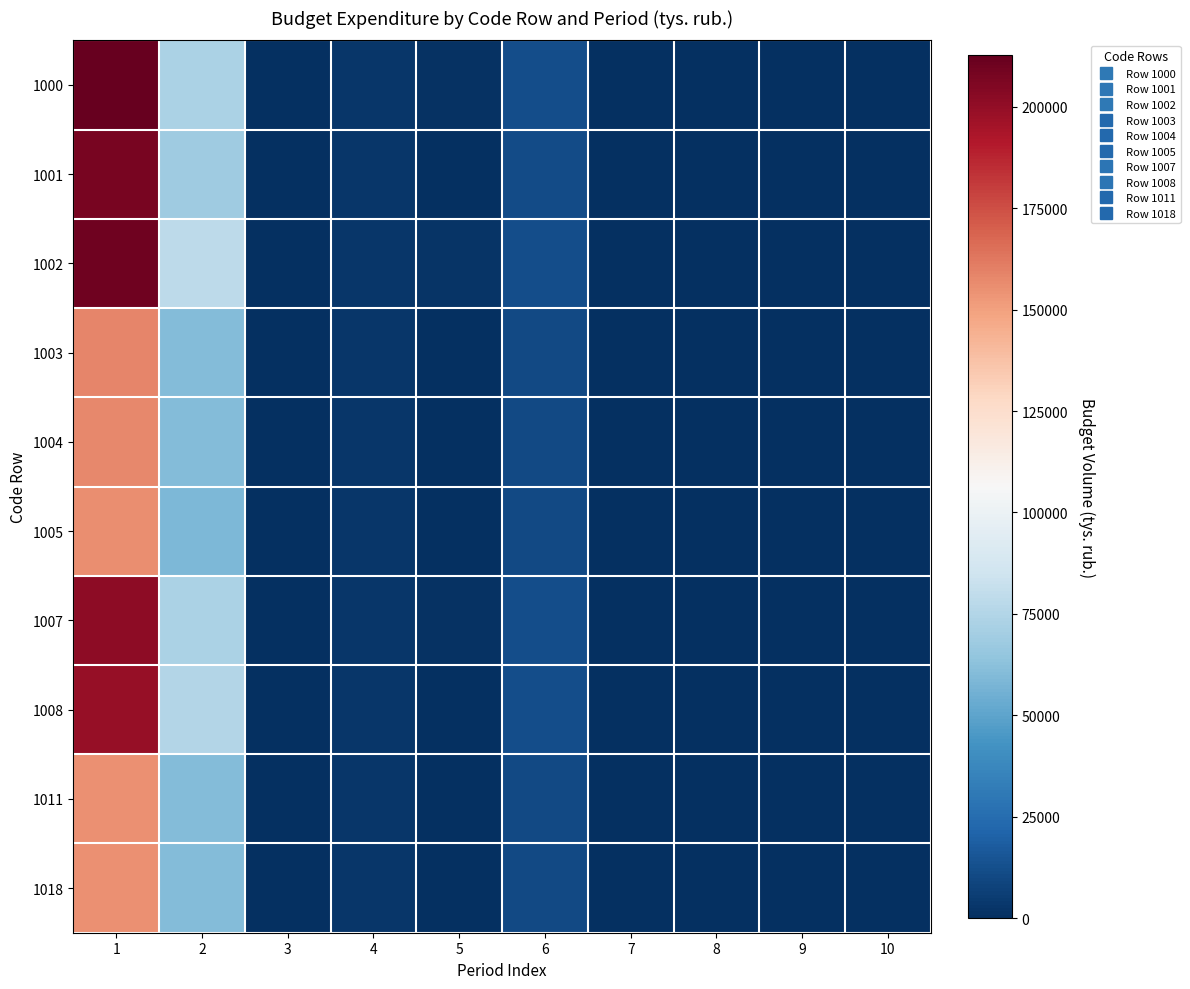

Reading left to right, list all the values displayed in this chart.

1000: 1=212772.5	2=72750.9	3=91.9	4=2902.6	5=1102.5	6=11962.8	7=176.5	8=234.7	9=251.0	10=84.8
1001: 1=207093.5	2=68768.9	3=89.4	4=2901.4	5=89.2	6=11384.8	7=176.5	8=234.7	9=236.2	10=82.3
1002: 1=209981.4	2=78338.9	3=200.0	4=2709.4	5=2446.1	6=11773.0	7=180.0	8=0.0	9=420.4	10=100.0
1003: 1=158232.9	2=60567.1	3=170.0	4=2520.4	5=131.0	6=10132.4	7=180.0	8=0.0	9=50.0	10=90.0
1004: 1=157457.4	2=60258.7	3=170.0	4=2520.4	5=131.0	6=10429.3	7=180.0	8=0.0	9=50.0	10=90.0
1005: 1=155753.1	2=58554.4	3=170.0	4=2520.4	5=131.0	6=10429.3	7=180.0	8=0.0	9=50.0	10=90.0
1007: 1=201172.4	2=72681.3	3=91.9	4=2902.6	5=1102.5	6=11962.8	7=176.5	8=234.7	9=210.2	10=84.8
1008: 1=199087.5	2=74858.1	3=200.0	4=2709.4	5=140.8	6=11773.0	7=180.0	8=0.0	9=71.6	10=100.0
1011: 1=155337.4	2=60517.0	3=170.0	4=2520.4	5=131.0	6=10132.4	7=180.0	8=0.0	9=50.0	10=90.0
1018: 1=154612.0	2=60258.7	3=170.0	4=2520.4	5=131.0	6=10429.3	7=180.0	8=0.0	9=50.0	10=90.0